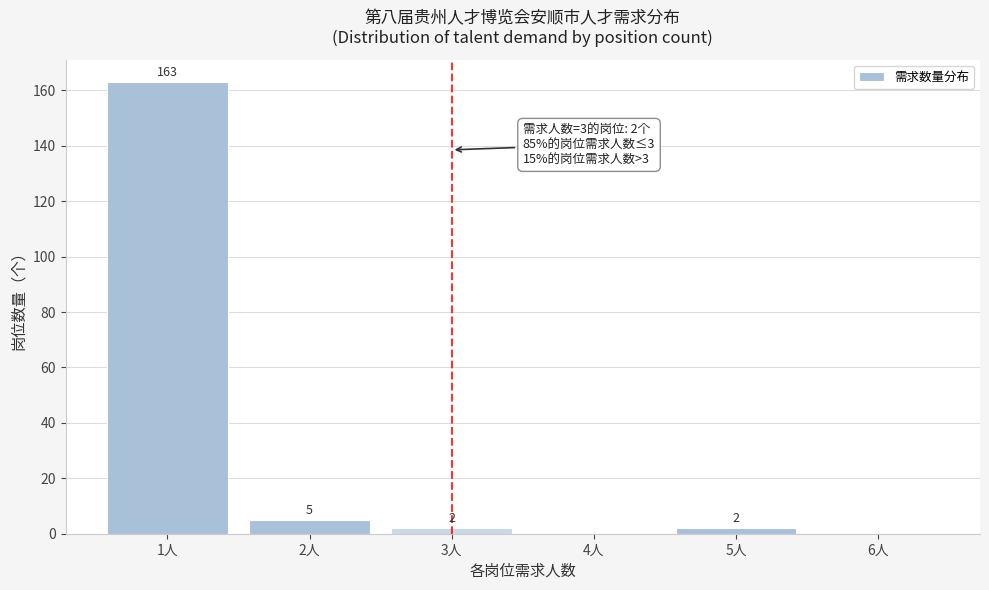

Reading left to right, transcribe all the data shown in this chart.

1人=163	2人=5	3人=2	4人=0	5人=2	6人=0